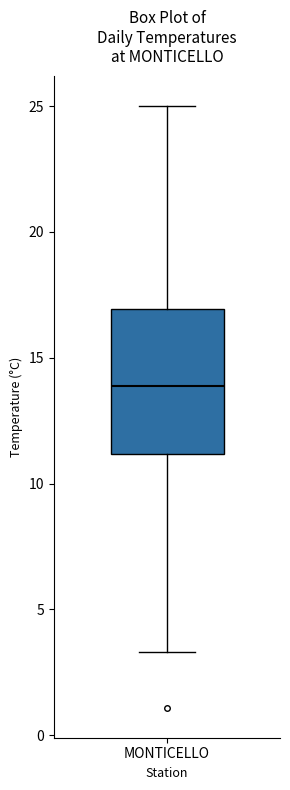

Read this box plot against the y-axis: the position of the median line, the range covered by the box, and the ends of both whiskers. The values are not printed on the chart, so give them approximately, as read against the axis.

median 14.0, box 11.0 to 17.0, whiskers 3.5 to 25.0